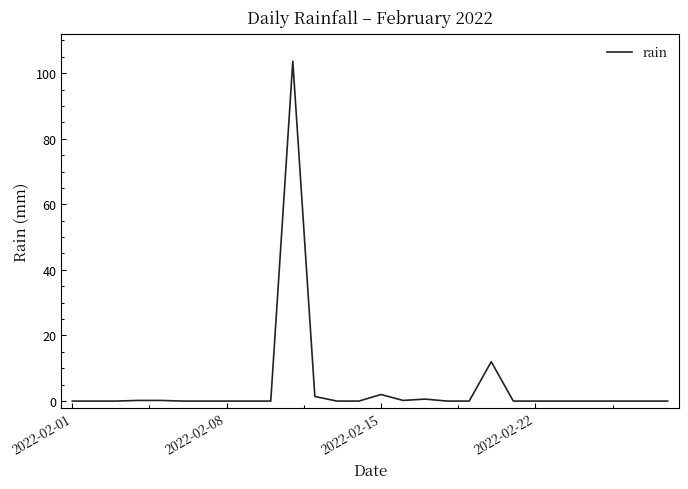

What is the difference between the maximum and minimum values?

103.6